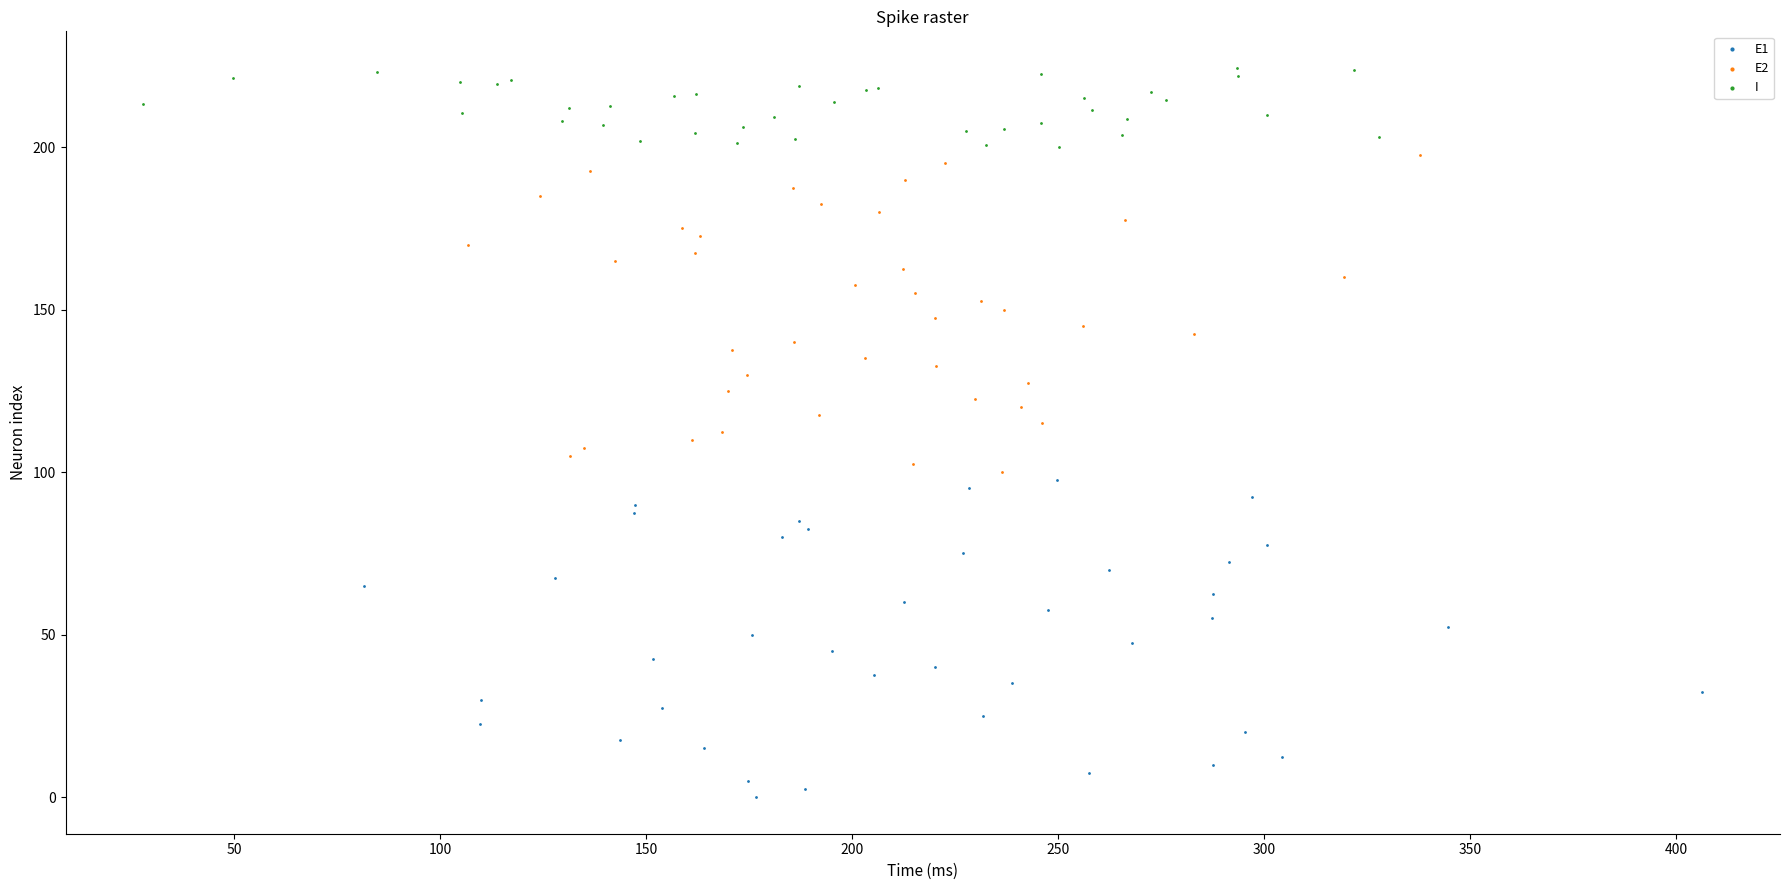

Which series contains the lowest Y value?

E1